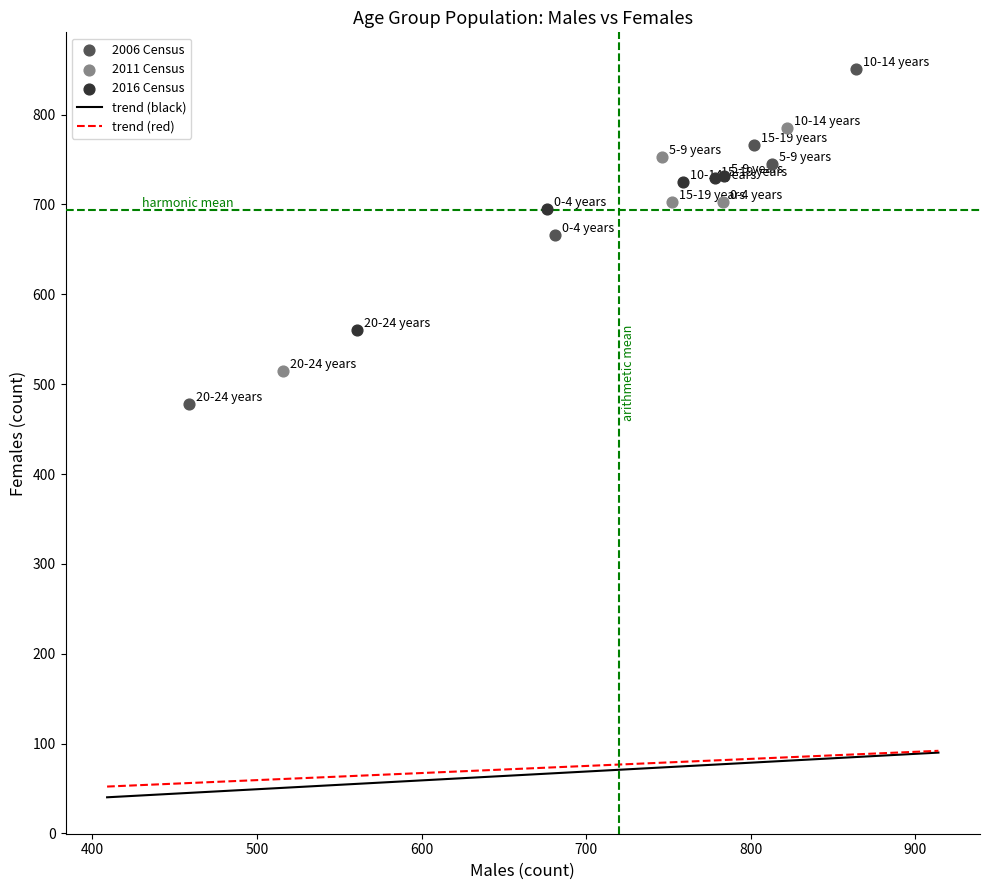

Which series has the widest spread of Y values?

2006 Census